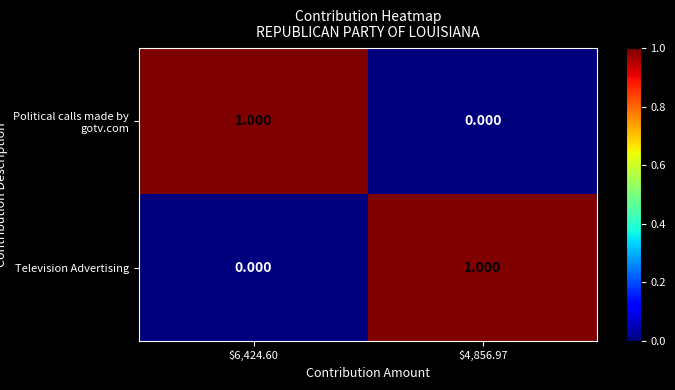

At $6,424.60, list the series in order from smallest to largest.

Television Advertising, Political calls made by gotv.com